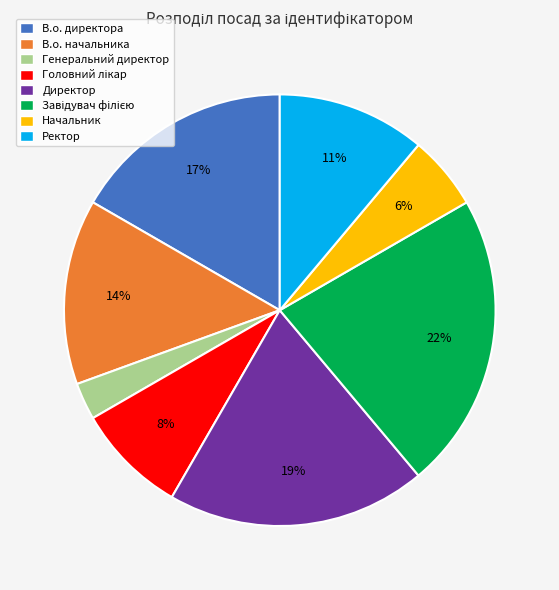

What is the smallest slice in the pie chart?

Генеральний директор